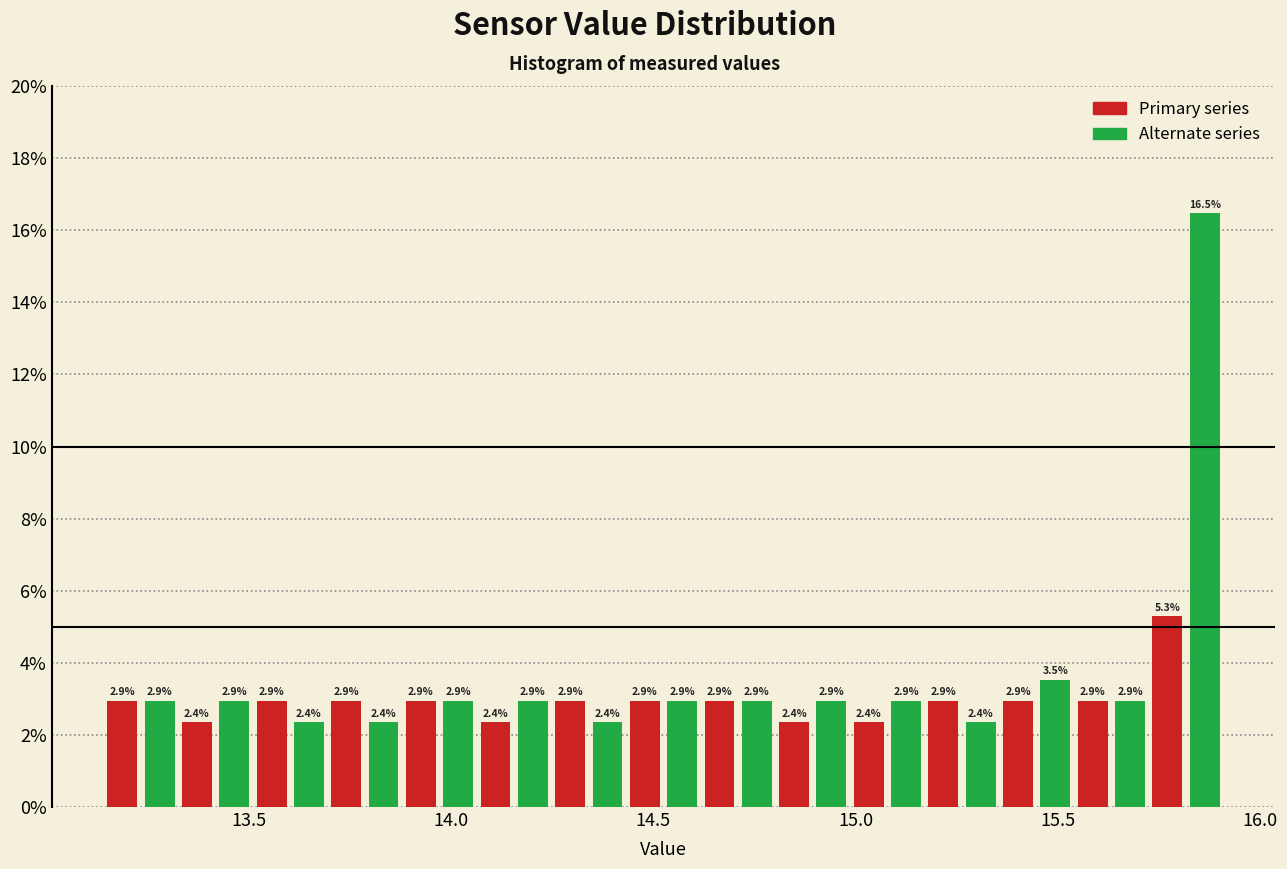

Read against the x-axis, roughly where is the centre of the tallest bar?

15.85